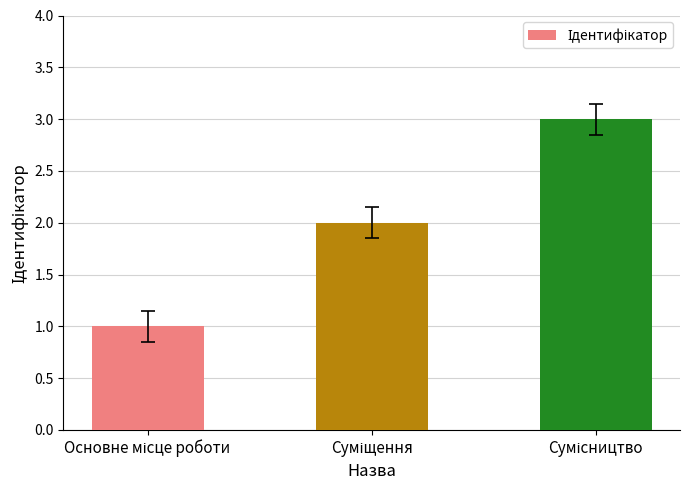

What is the maximum value shown in the chart?

3